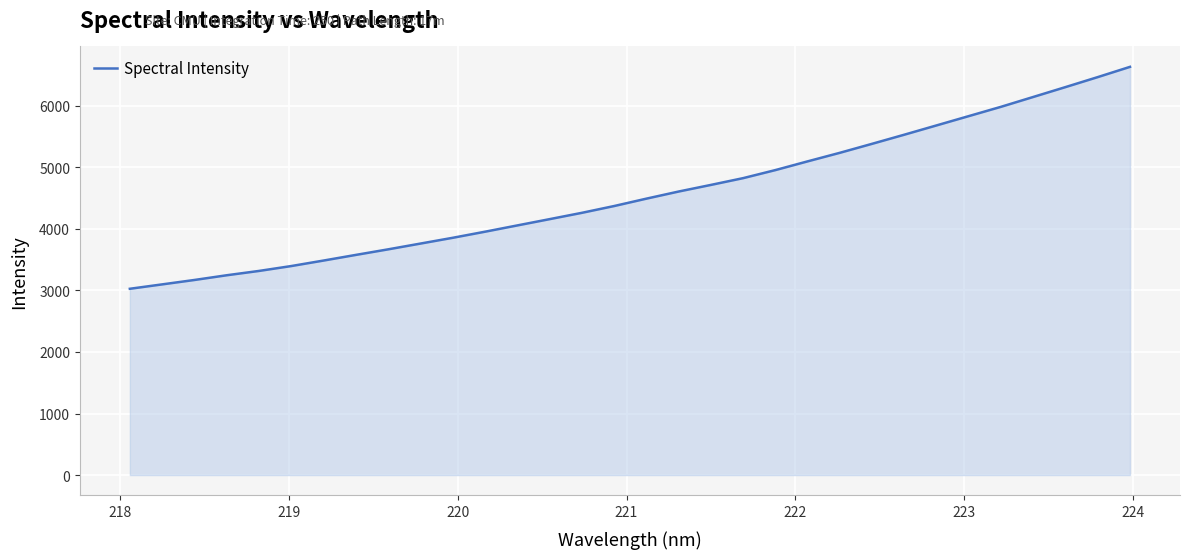

What is the greatest value displayed?

6632.4